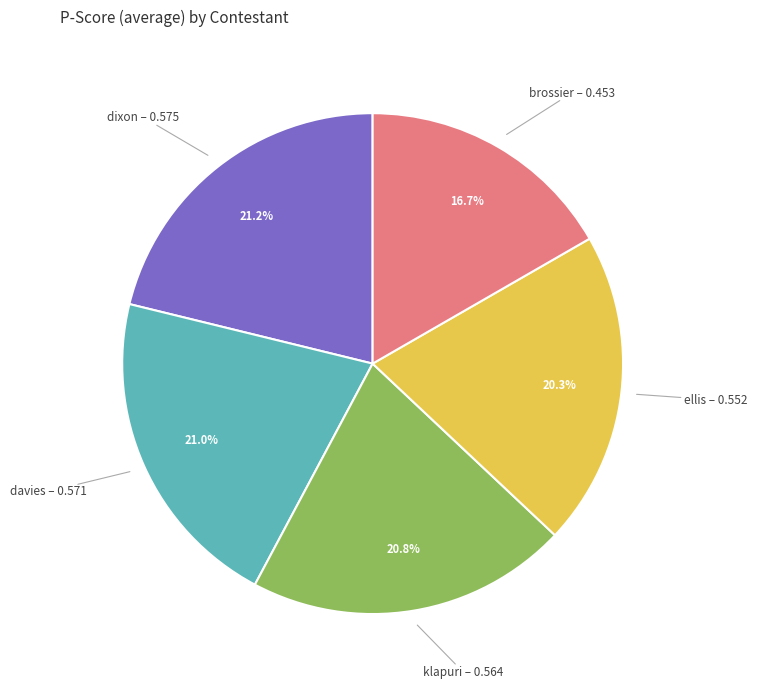

Is there a majority slice in this chart?

No